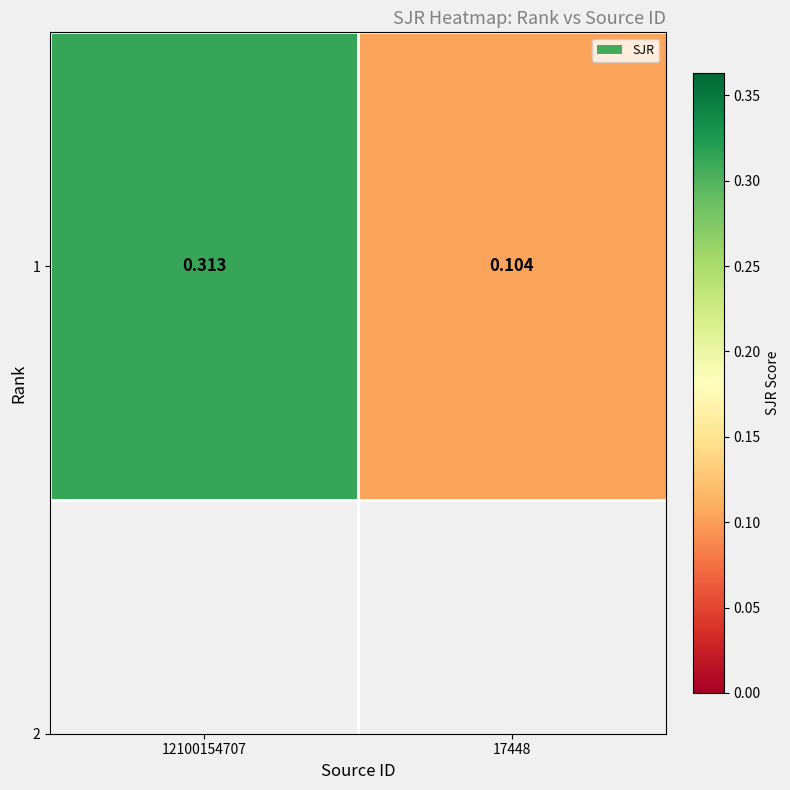

Reading left to right, extract all data points from this chart.

0.3	0.1